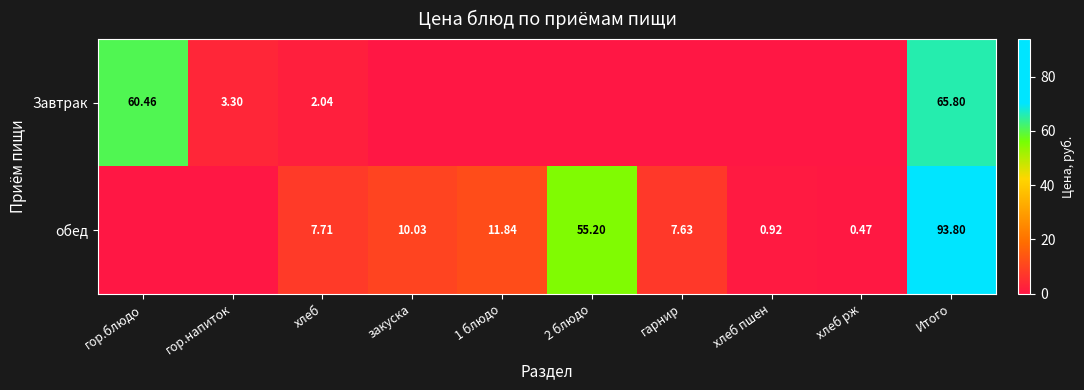

Rank the series at хлеб from highest to lowest value.

обед, Завтрак